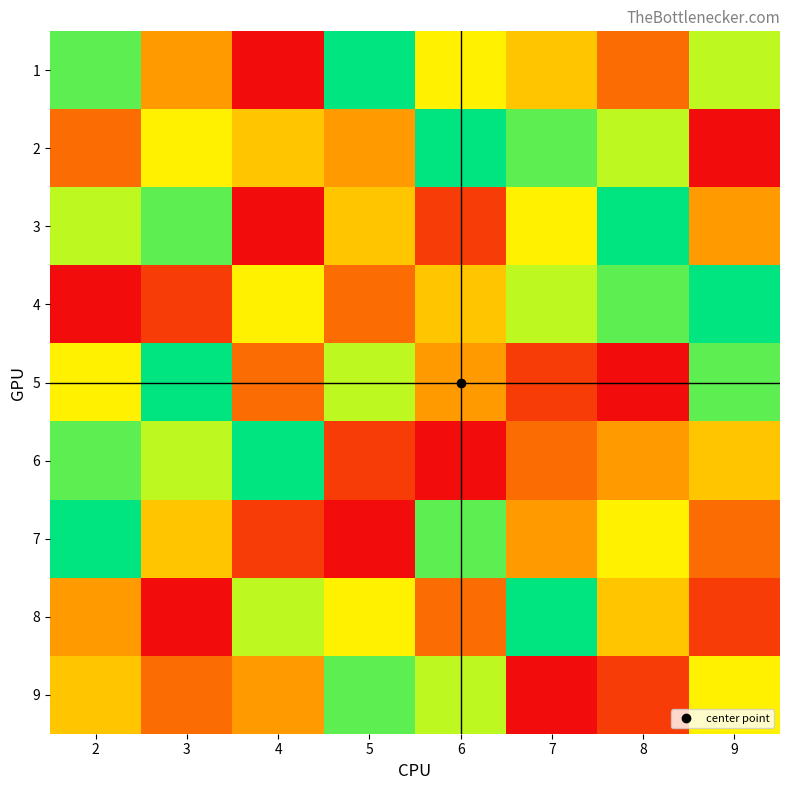

At how many categories does at least one series exceed 2?

8